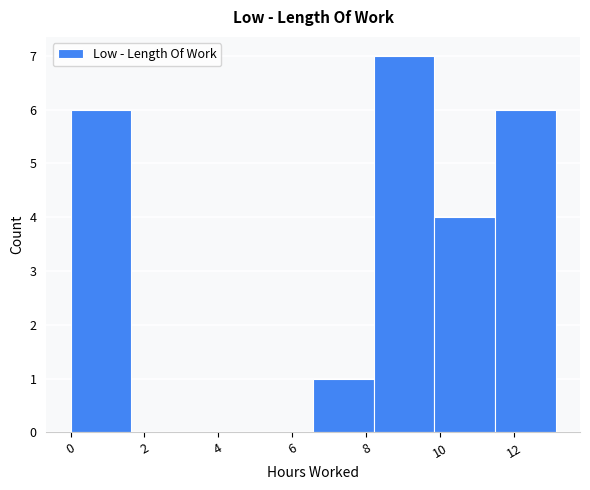

Reading left to right, list every bar in this chart as the range it spans on the x-axis followed by its height. Neither the bar edges nor the heights are printed on the chart, so give them approximately, as read against the axes.

0.0 to 1.6: 6
1.6 to 3.2: 0
3.2 to 5.0: 0
5.0 to 6.6: 0
6.6 to 8.2: 1
8.2 to 9.8: 7
9.8 to 11.4: 4
11.4 to 13.2: 6